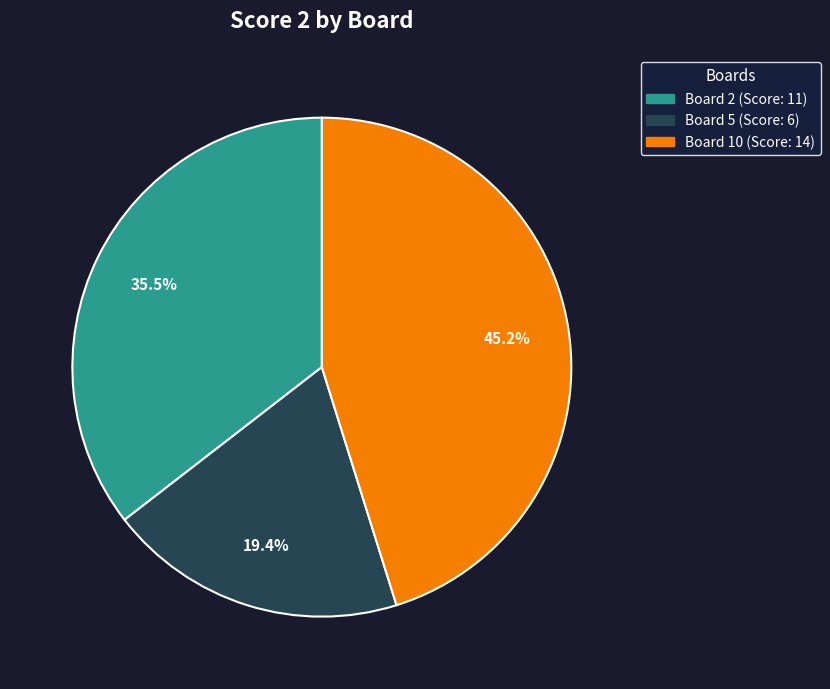

Is it true that Board 5 is 33% of the pie?

False